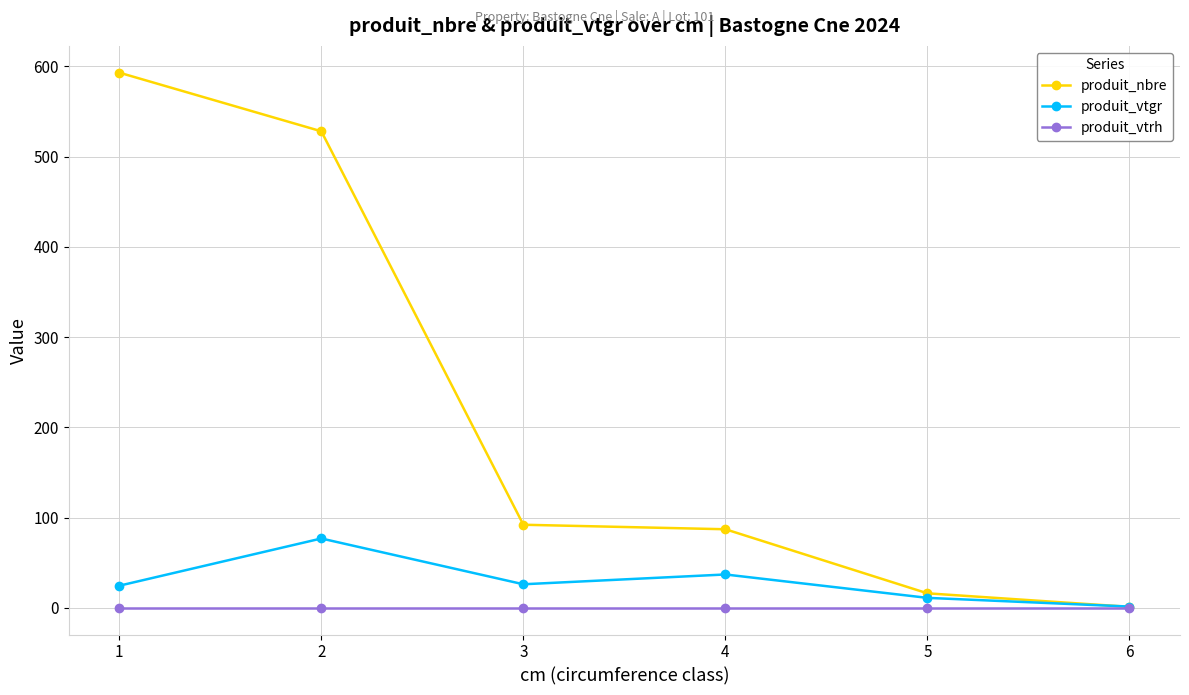

Is this an area chart (filled region under the line)?

No